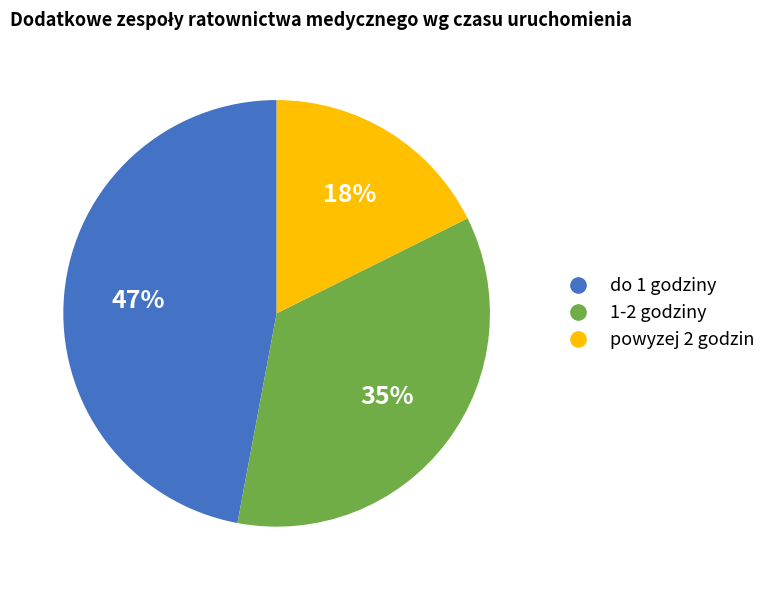

Between 1-2 godziny and powyzej 2 godzin, which is larger?

1-2 godziny